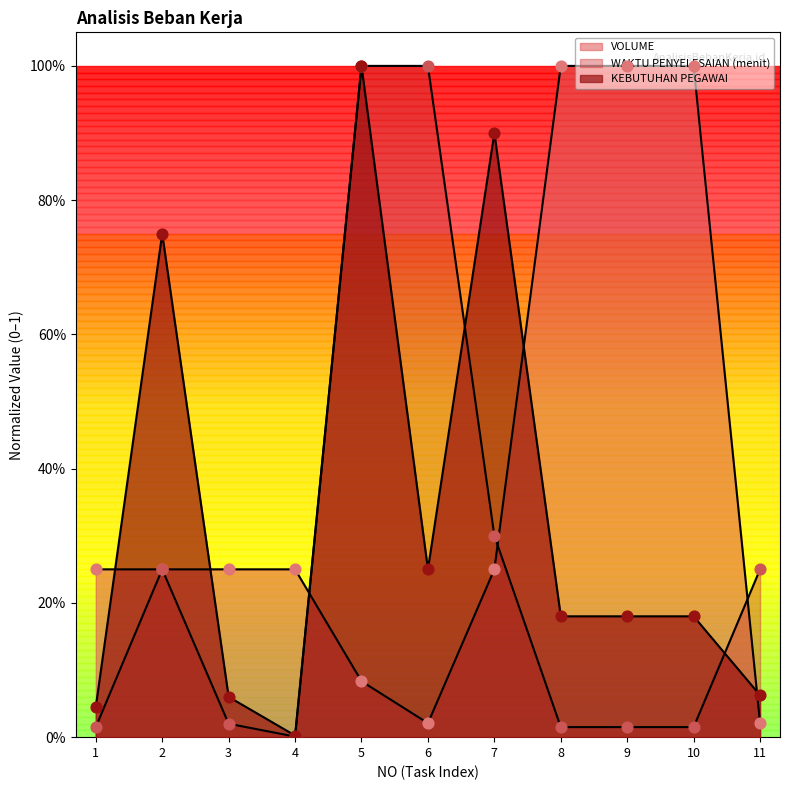

At how many categories does at least one series exceed 0?

11